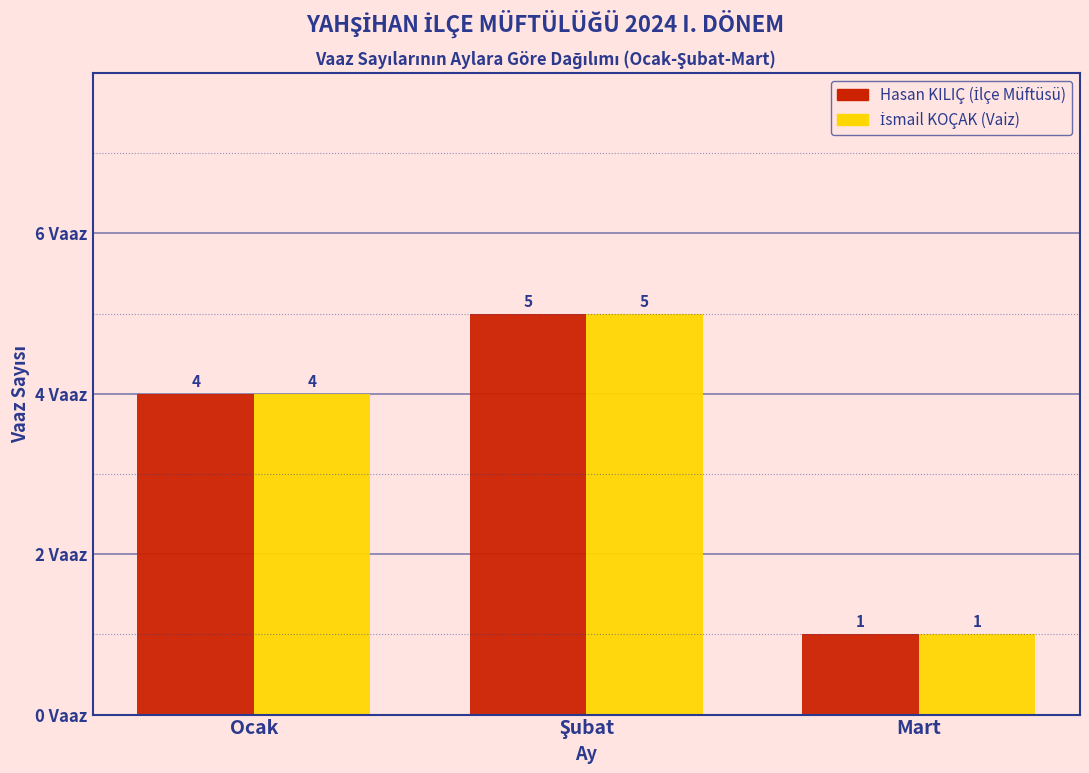

What is the greatest value displayed?

5